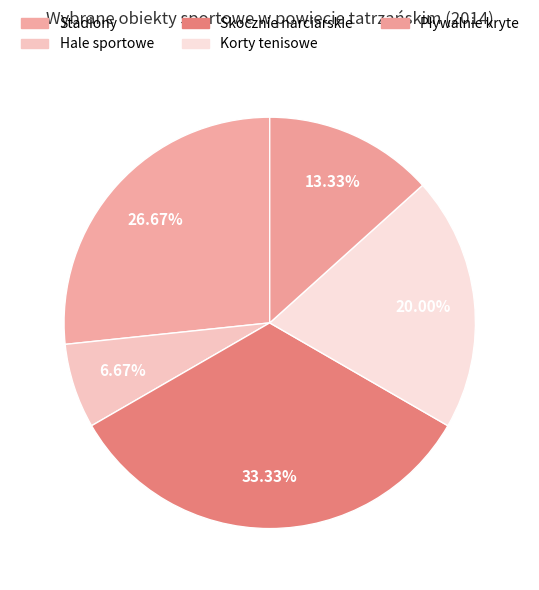

To the nearest percent, what portion does Hale sportowe represent?

7%